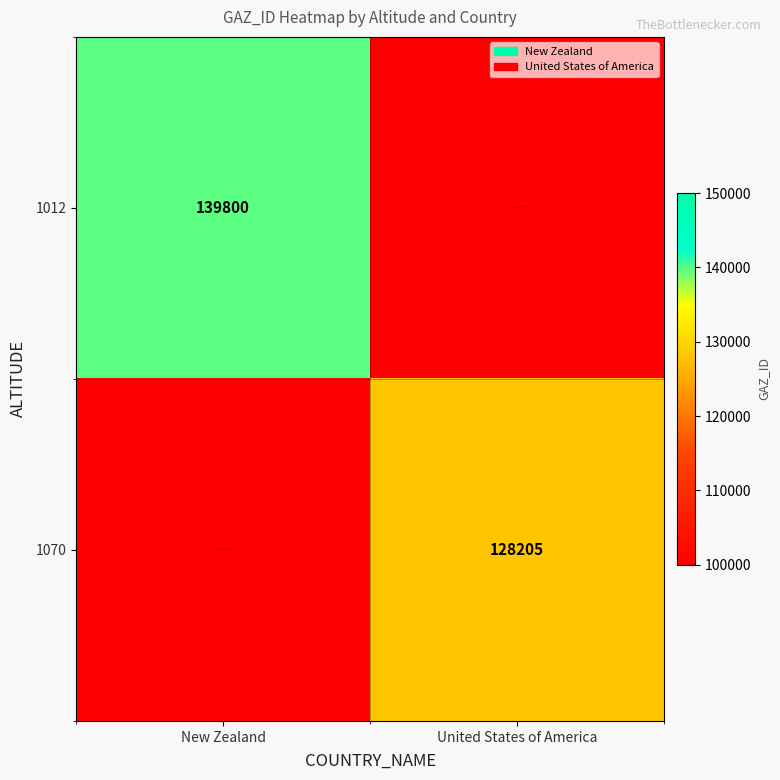

The 1070 series shows 40399.0 at United States of America. True or false?

False